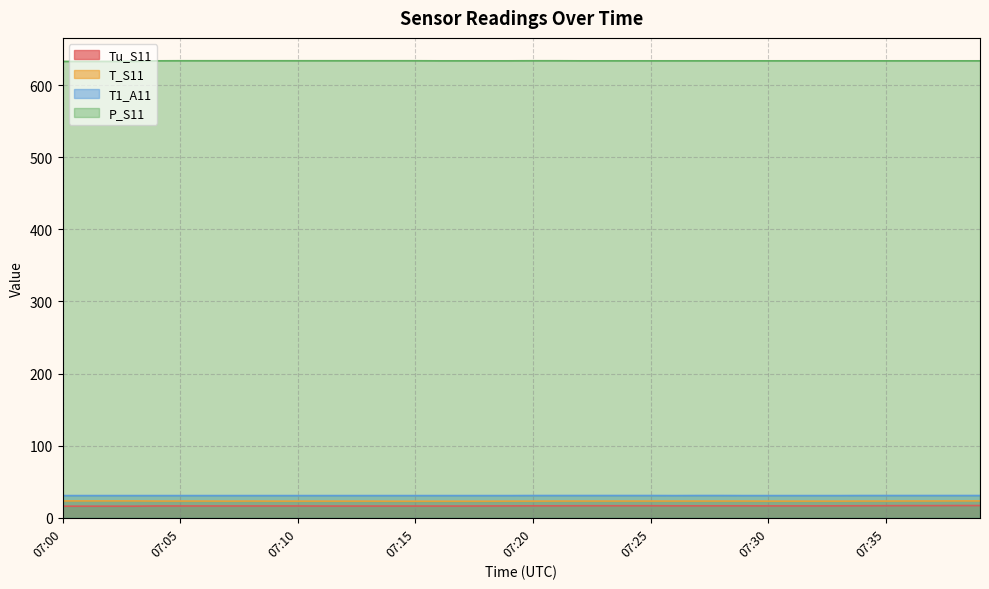

Does the chart display data point markers on the line(s)?

No